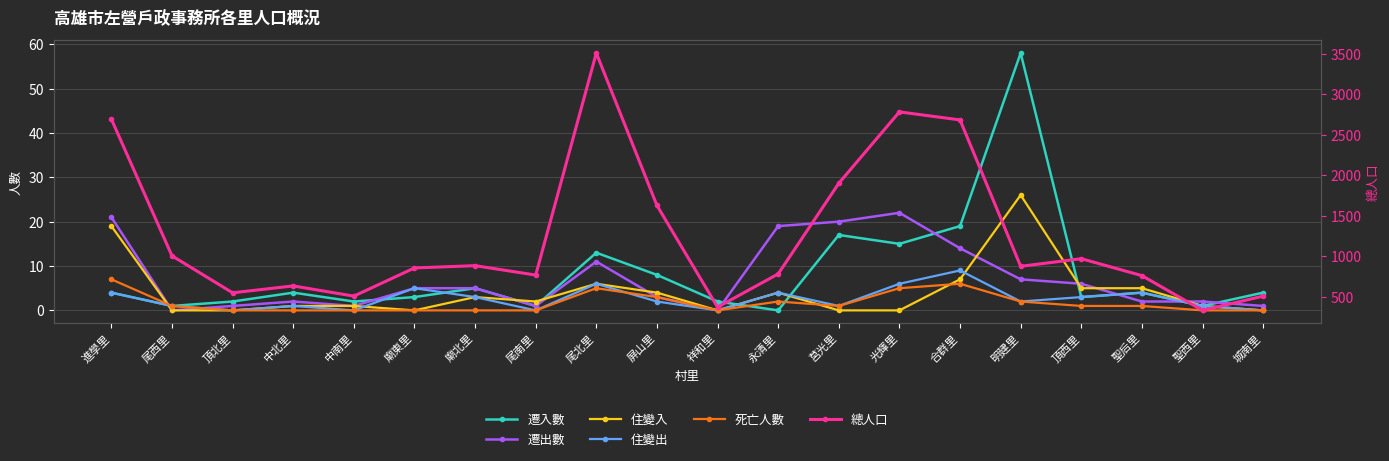

Between 永清里 and 合群里, which series saw the biggest shift?

總人口